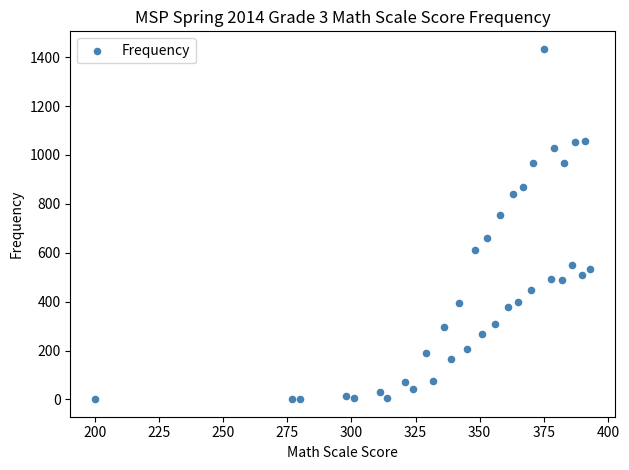

What is the range of Y values (max minus min)?

1433